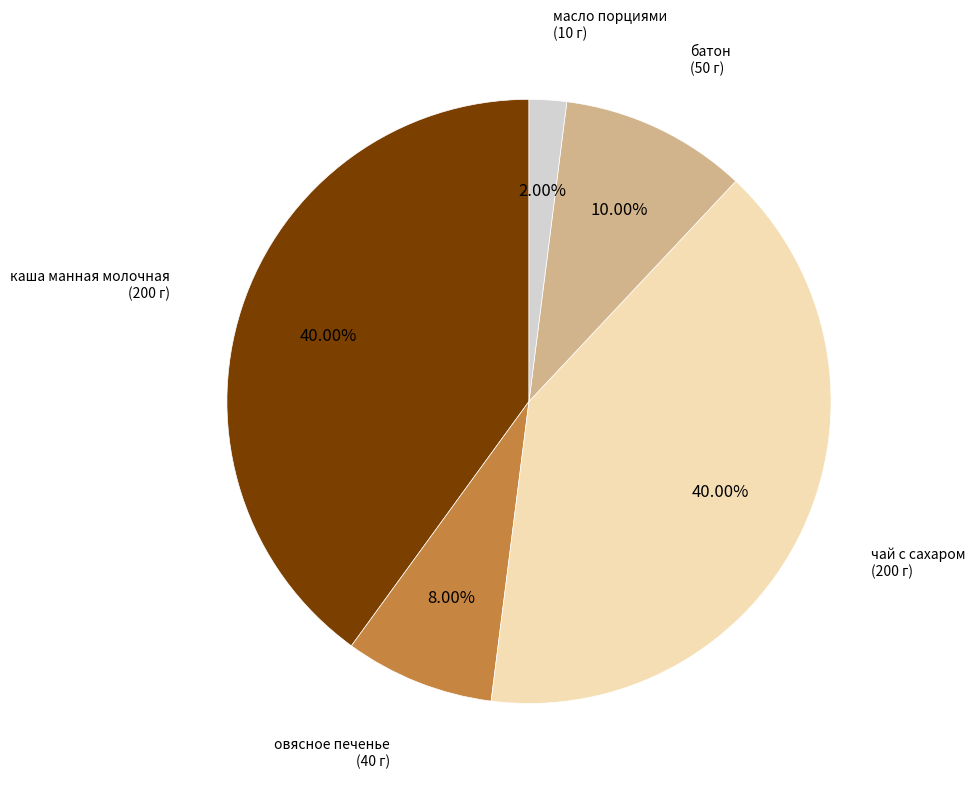

Between чай с сахаром and батон, which is larger?

чай с сахаром